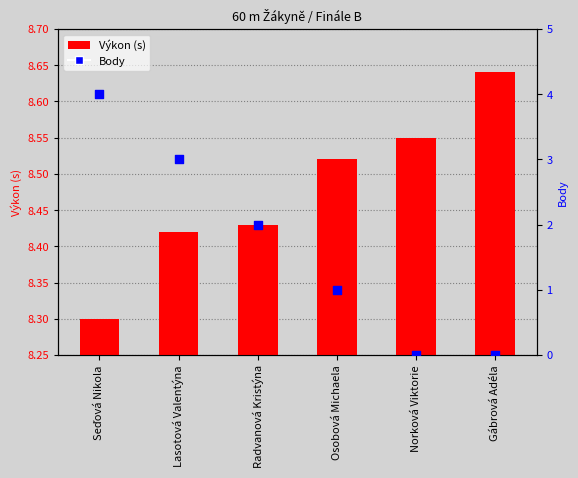

Which series reaches the minimum Y coordinate?

Body